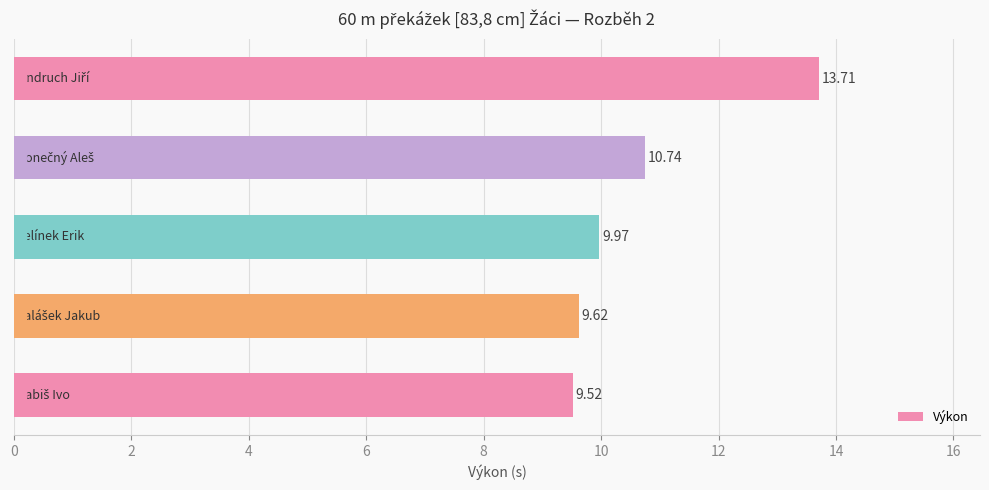

What is the sum of all values?

53.6